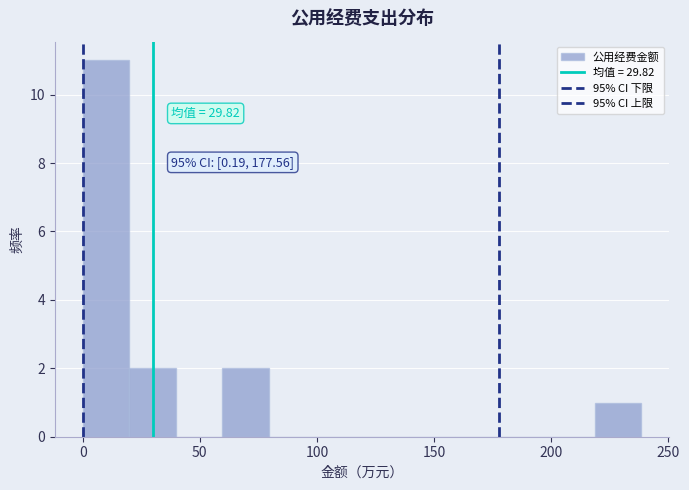

Read against the x-axis, roughly where is the centre of the tallest bar?

10